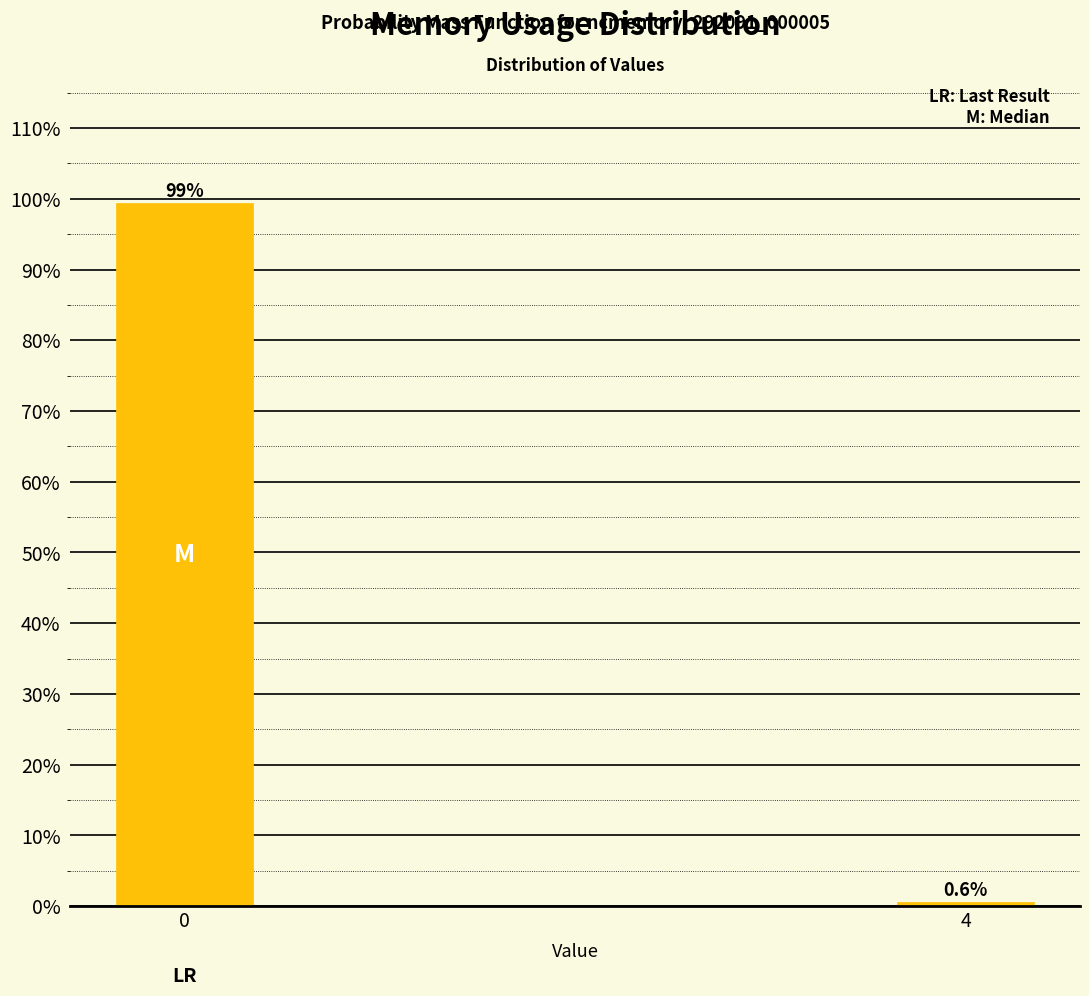

Reading left to right, transcribe all the data shown in this chart.

0=99.4	4=0.6